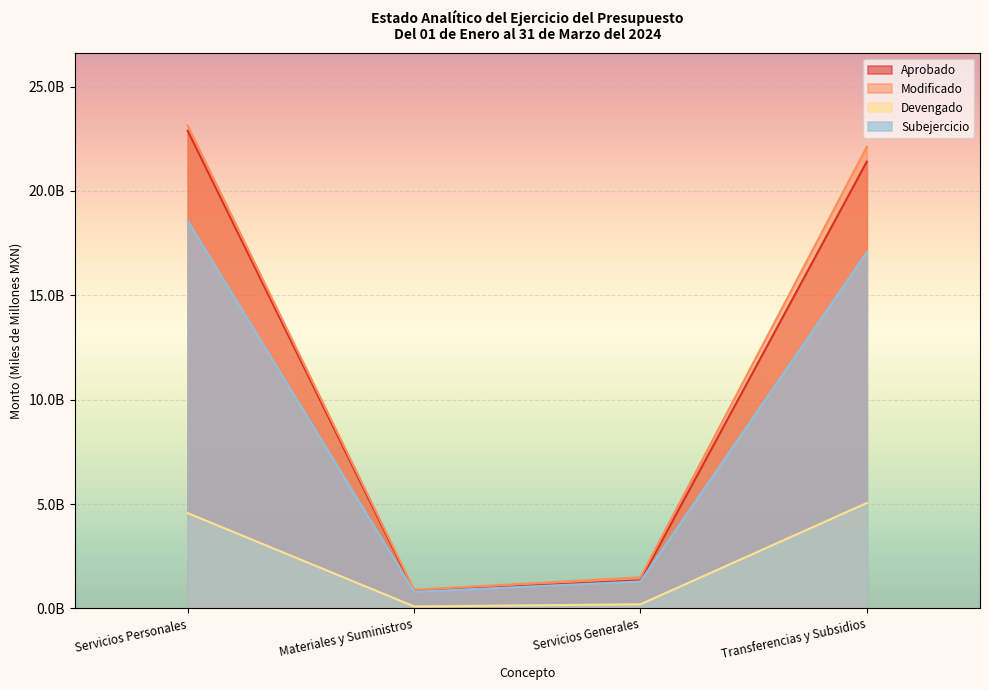

What is the maximum value shown in the chart?

23.1